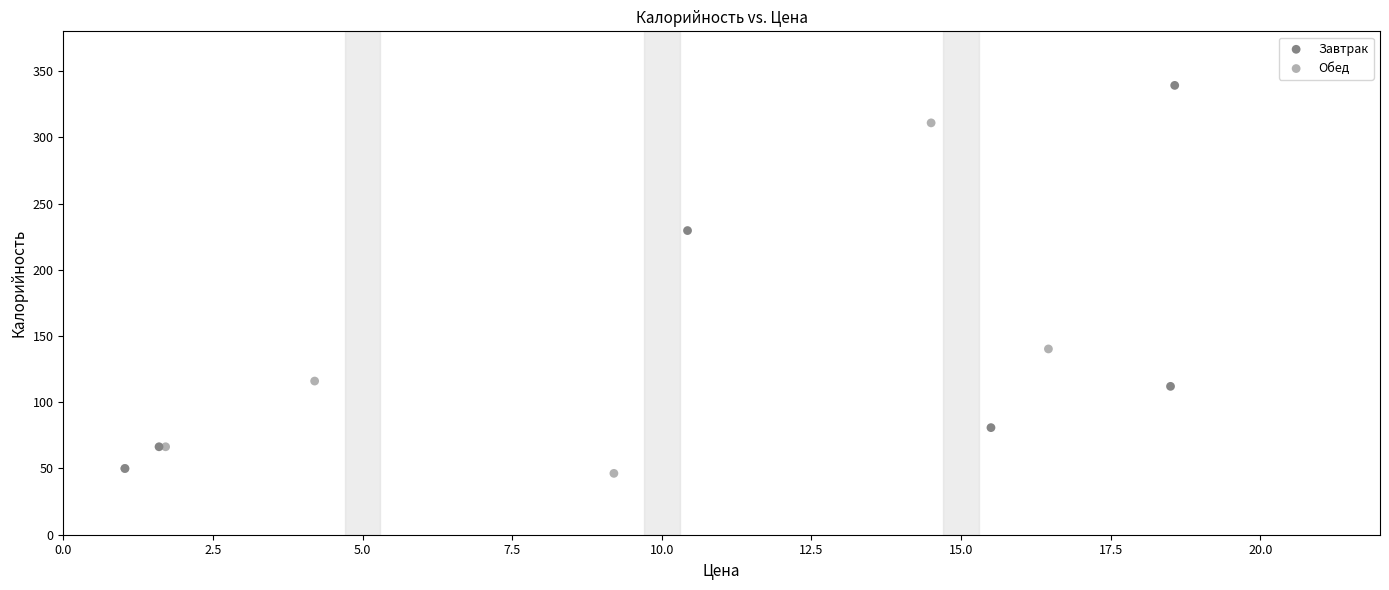

Which series has the widest spread of Y values?

Завтрак